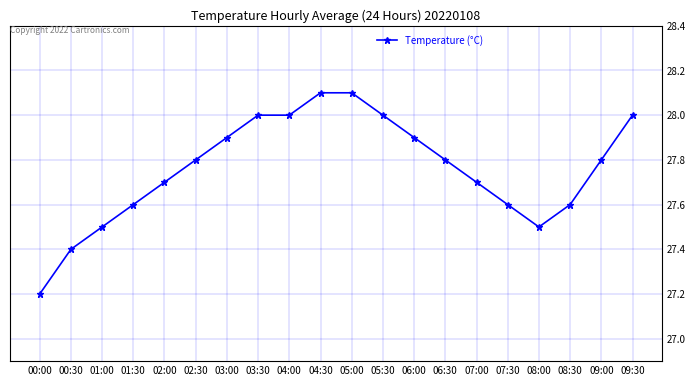

Reading left to right, list all the values displayed in this chart.

00:00=27.2	00:30=27.4	01:00=27.5	01:30=27.6	02:00=27.7	02:30=27.8	03:00=27.9	03:30=28.0	04:00=28.0	04:30=28.1	05:00=28.1	05:30=28.0	06:00=27.9	06:30=27.8	07:00=27.7	07:30=27.6	08:00=27.5	08:30=27.6	09:00=27.8	09:30=28.0